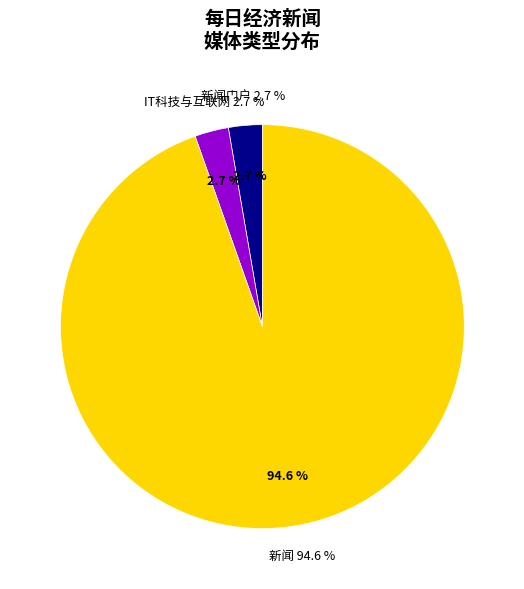

True or false: IT科技与互联网 accounts for 3% of the total.

True